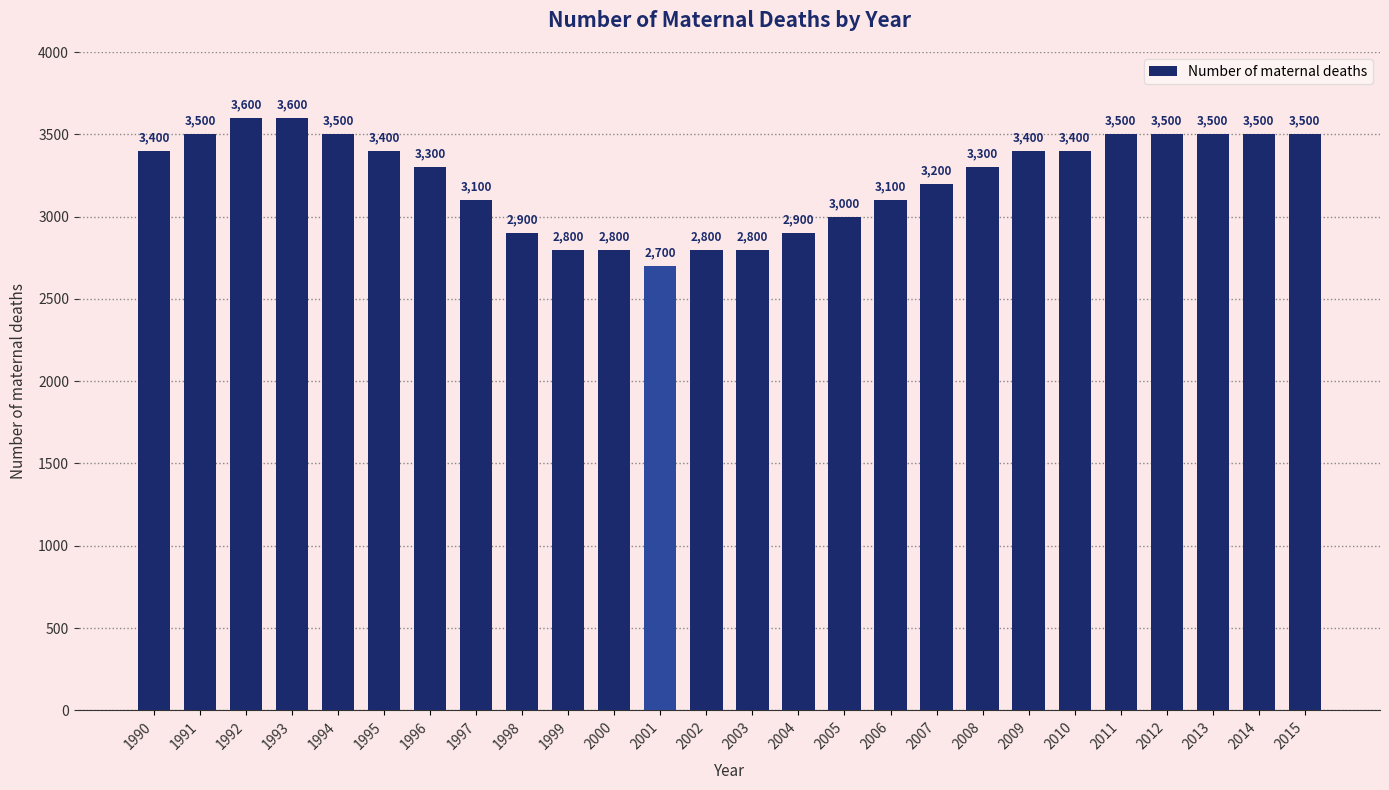

What is the change in value from 1998 to 2009?

+500